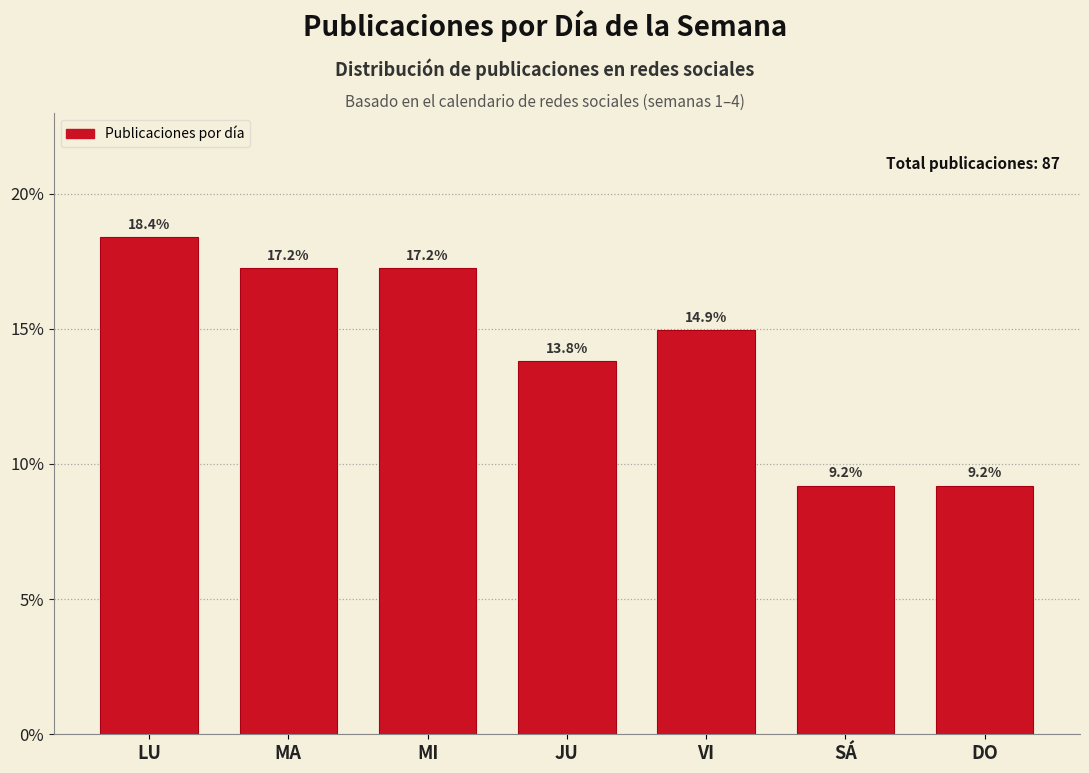

Reading left to right, extract all data points from this chart.

18.4	17.2	17.2	13.8	14.9	9.2	9.2